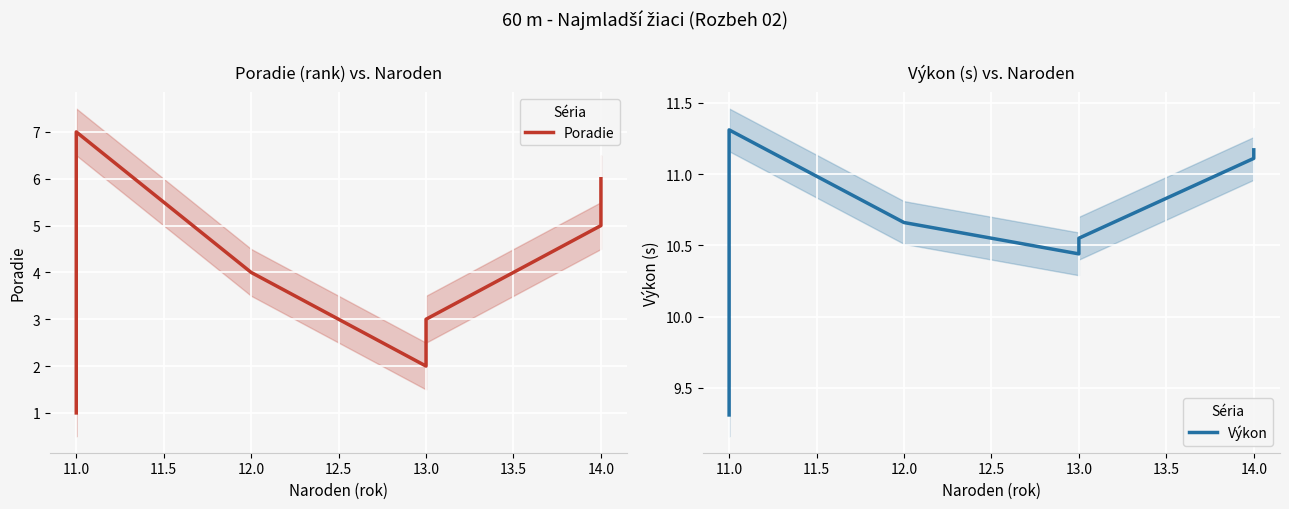

Does the chart display data point markers on the line(s)?

No